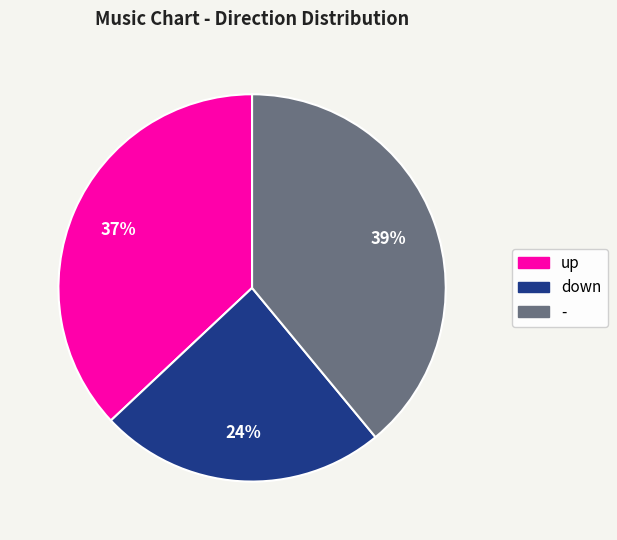

Approximately how many times larger is the value at down compared to -?

0.6